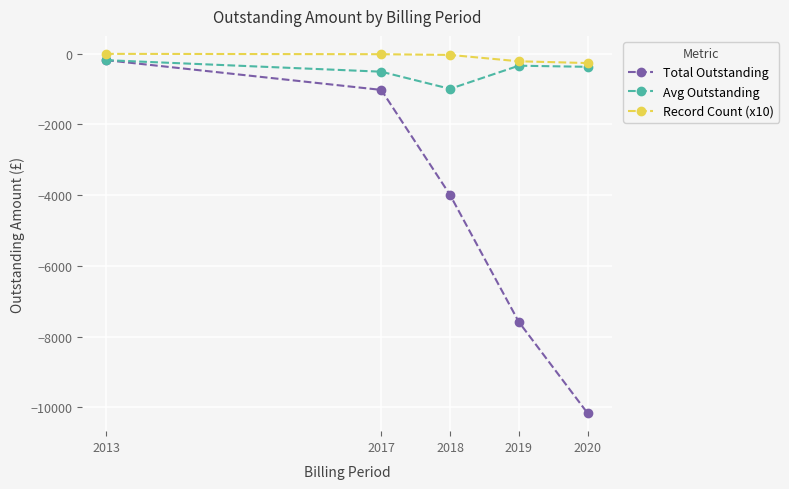

Does the chart have visible grid lines?

Yes